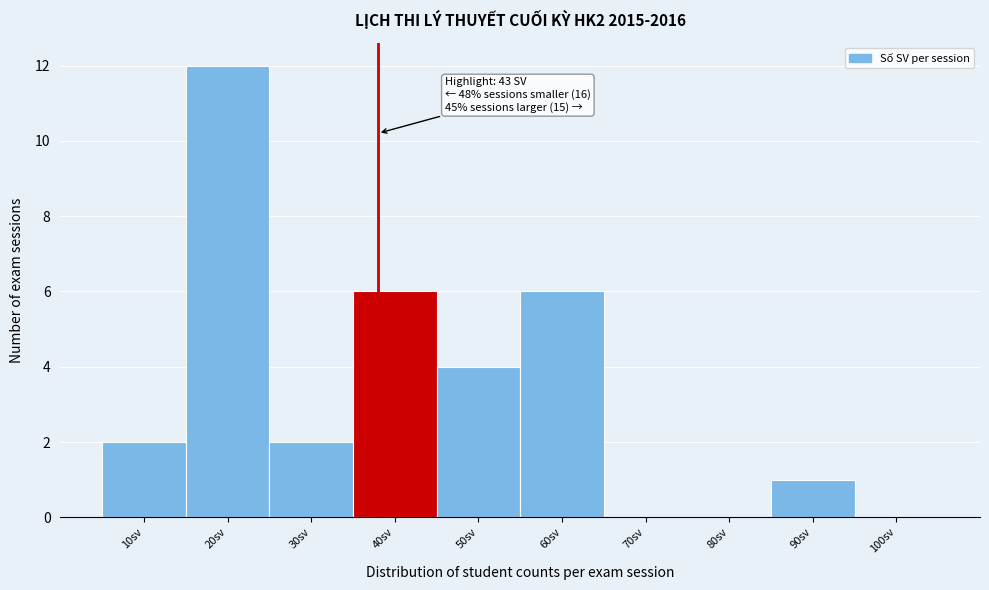

Reading left to right, transcribe all the data shown in this chart.

10sv=2	20sv=12	30sv=2	40sv=6	50sv=4	60sv=6	70sv=0	80sv=0	90sv=1	100sv=0